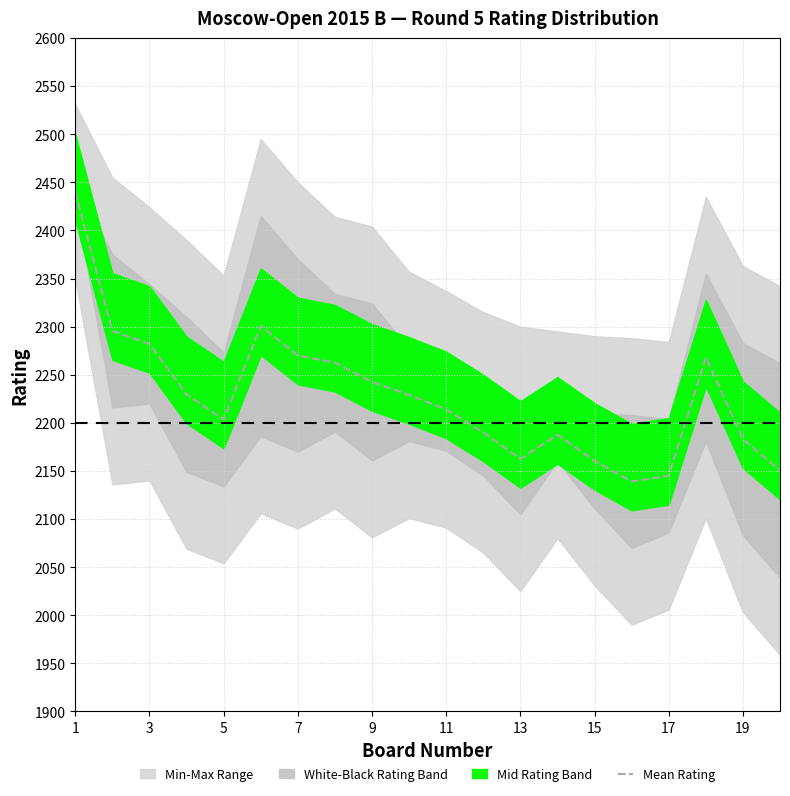

The value of Mean Rating at 3 is 1111.4. True or false?

False